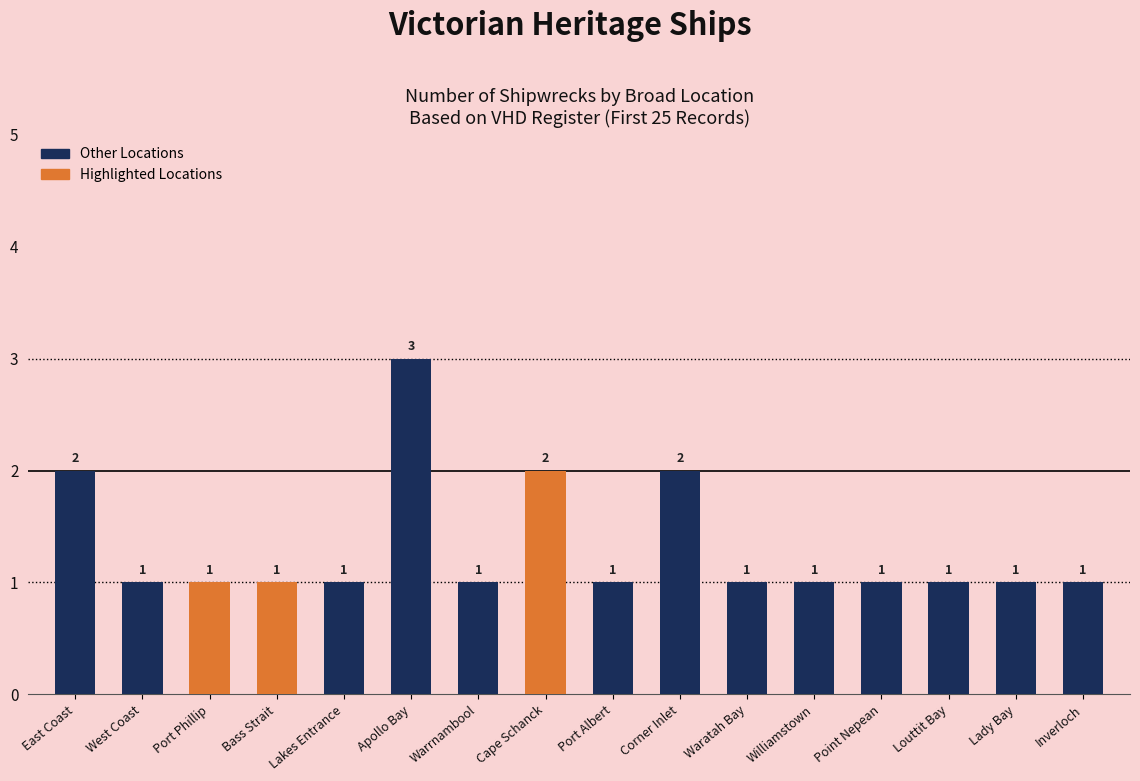

Reading left to right, extract all data points from this chart.

East Coast=2	West Coast=1	Port Phillip=1	Bass Strait=1	Lakes Entrance=1	Apollo Bay=3	Warrnambool=1	Cape Schanck=2	Port Albert=1	Corner Inlet=2	Waratah Bay=1	Williamstown=1	Point Nepean=1	Louttit Bay=1	Lady Bay=1	Inverloch=1